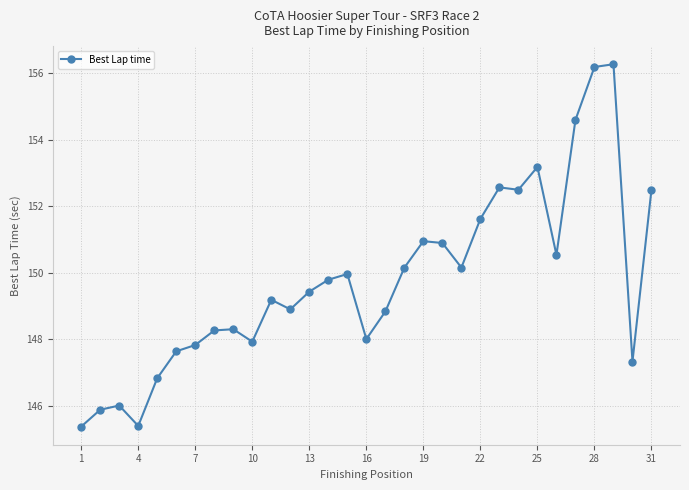

How many lines are shown in the chart?

1